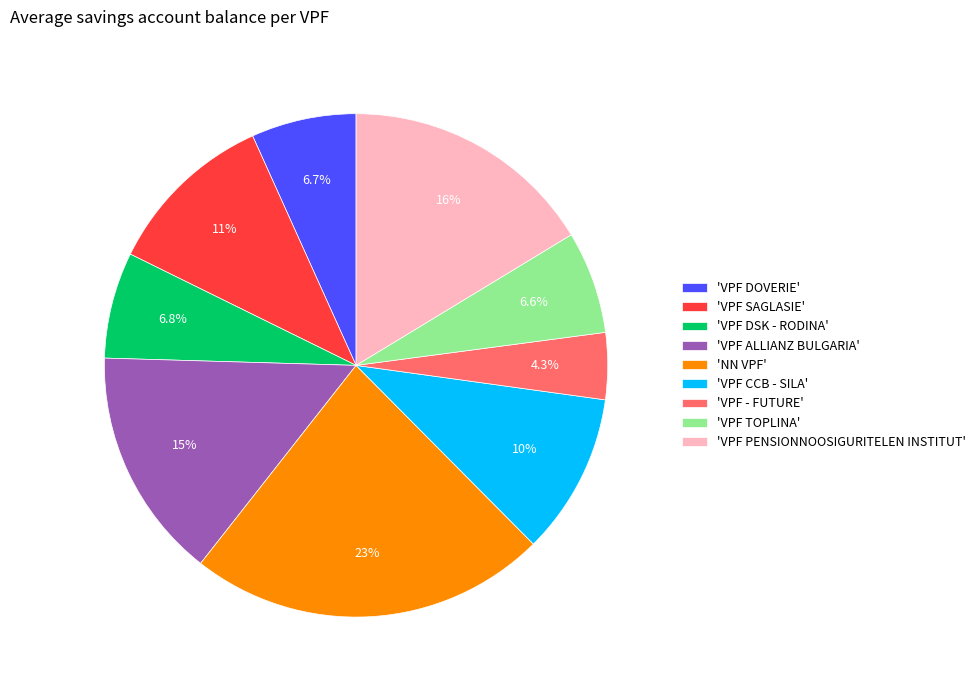

To the nearest percent, what is the difference between the largest and smallest slice percentages?

19%